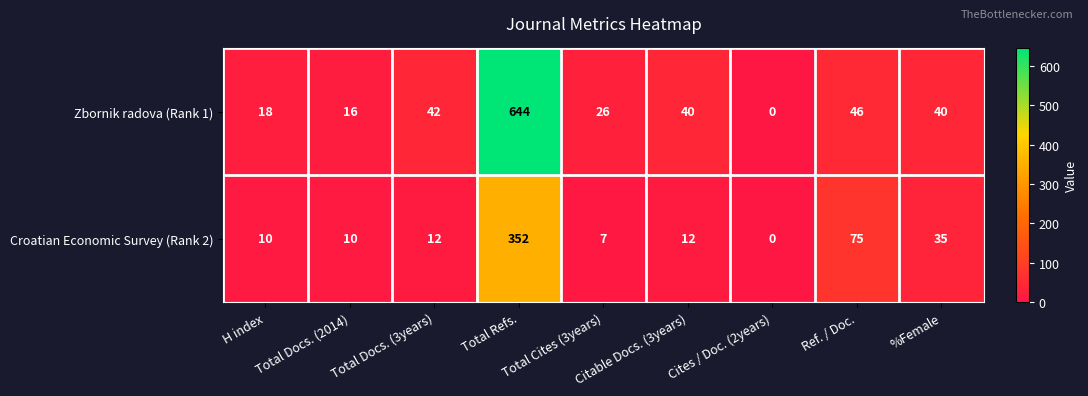

Which label corresponds to the smallest value in the chart?

Cites / Doc. (2years)